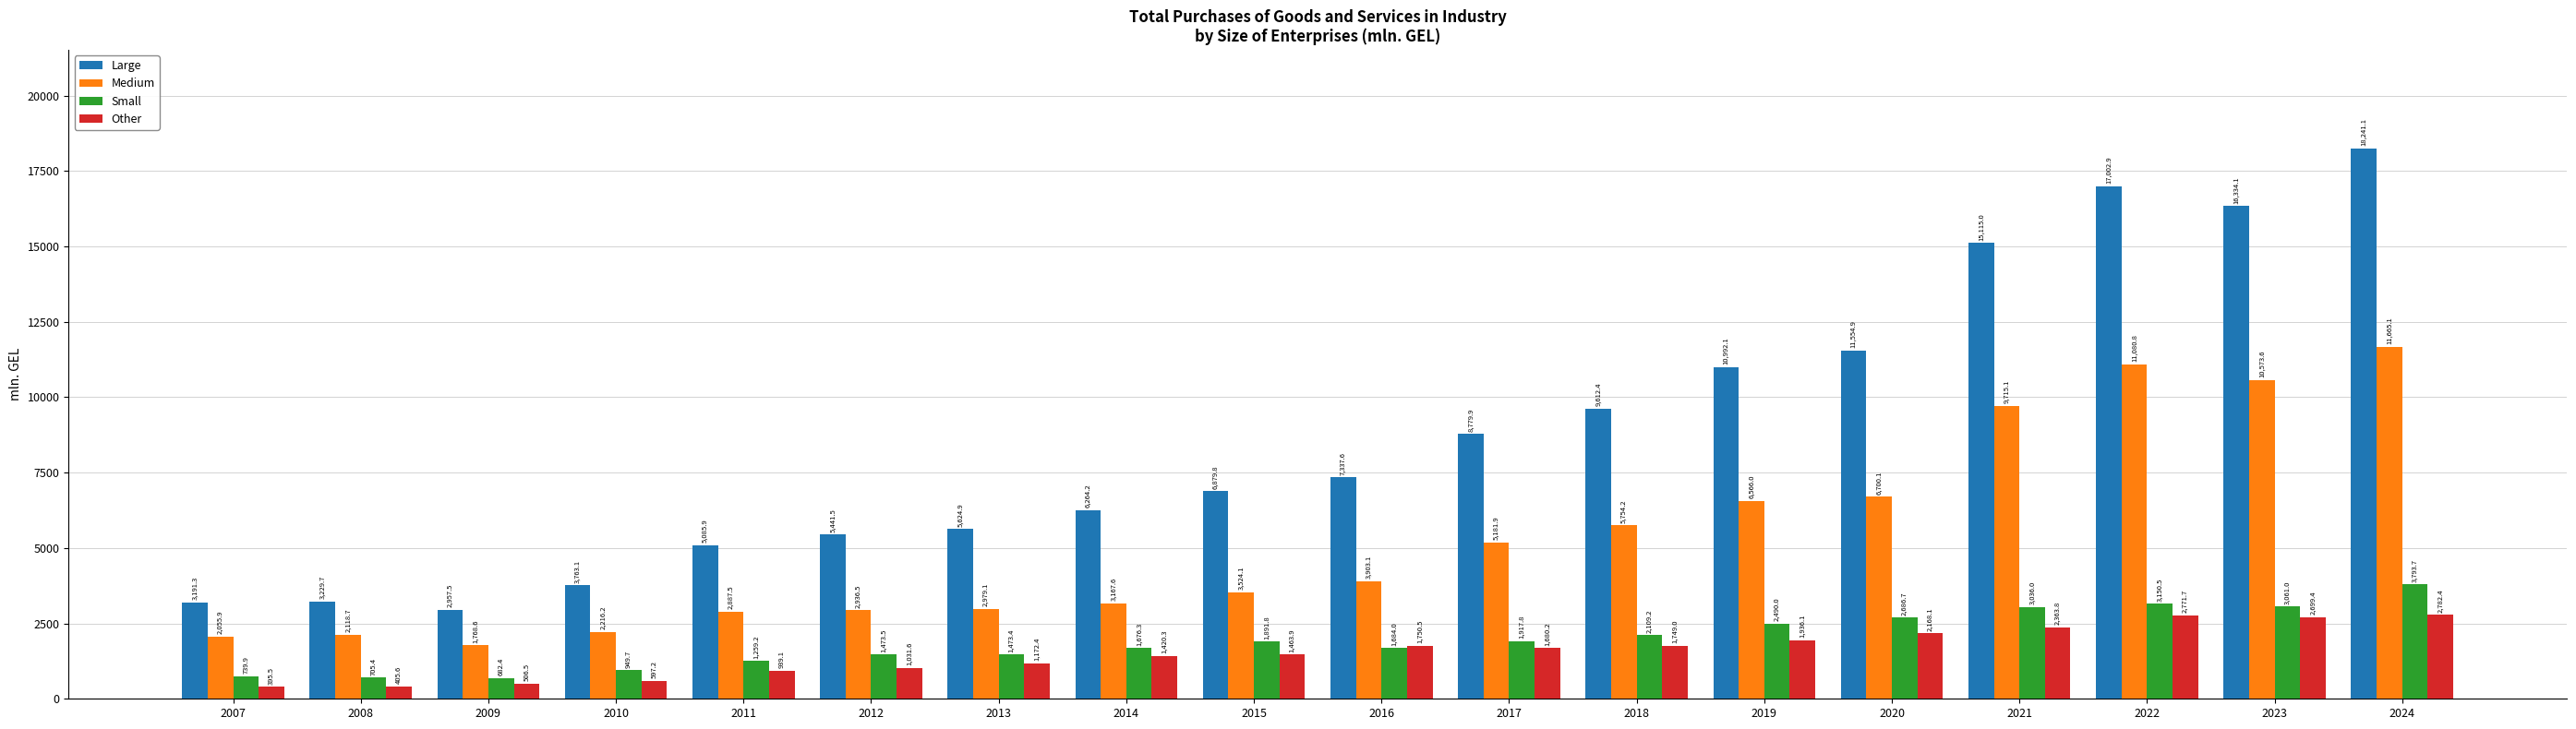

Rank the series by their maximum value, from highest to lowest.

Large, Medium, Small, Other